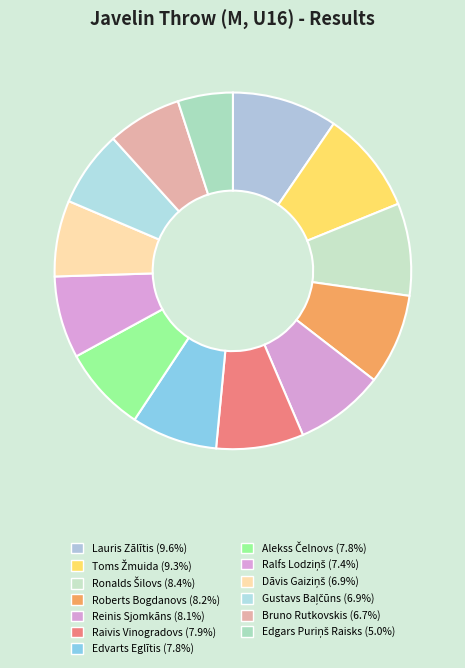

Which slice is the largest?

Lauris Zālītis